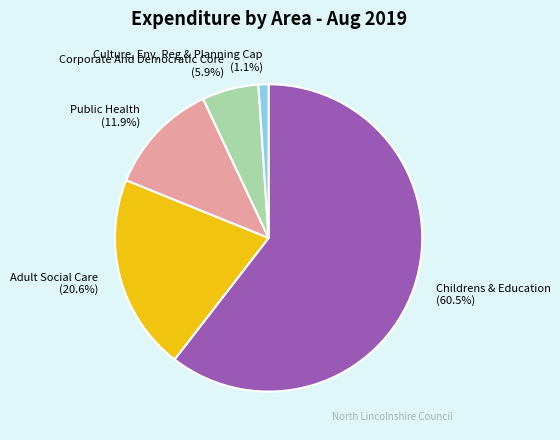

To the nearest percent, what is the difference between the Public Health and Culture, Env, Reg & Planning Cap slice percentages?

11%